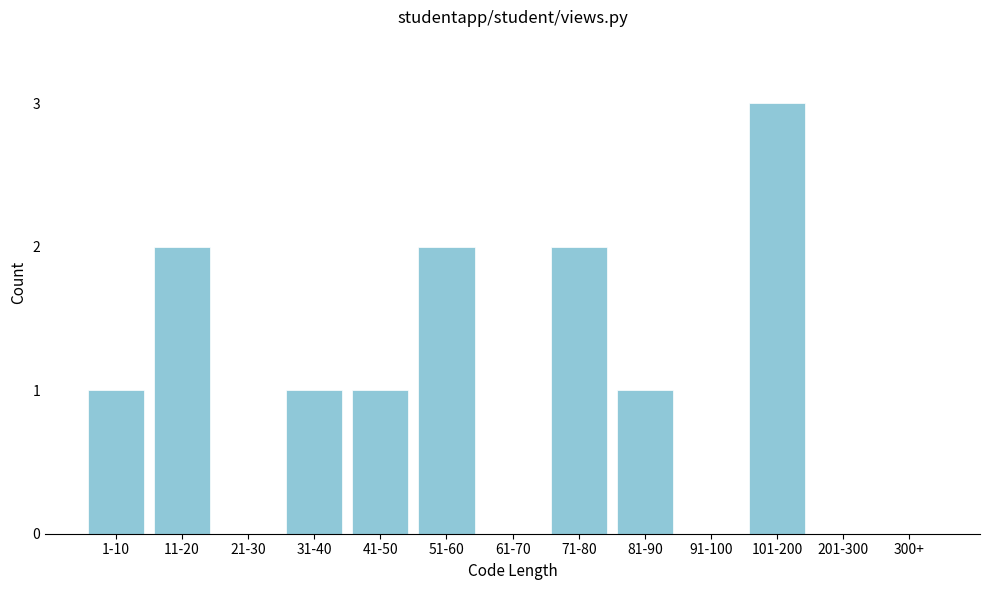

Reading right to left, extract all data points from this chart.

300+=0	201-300=0	101-200=3	91-100=0	81-90=1	71-80=2	61-70=0	51-60=2	41-50=1	31-40=1	21-30=0	11-20=2	1-10=1